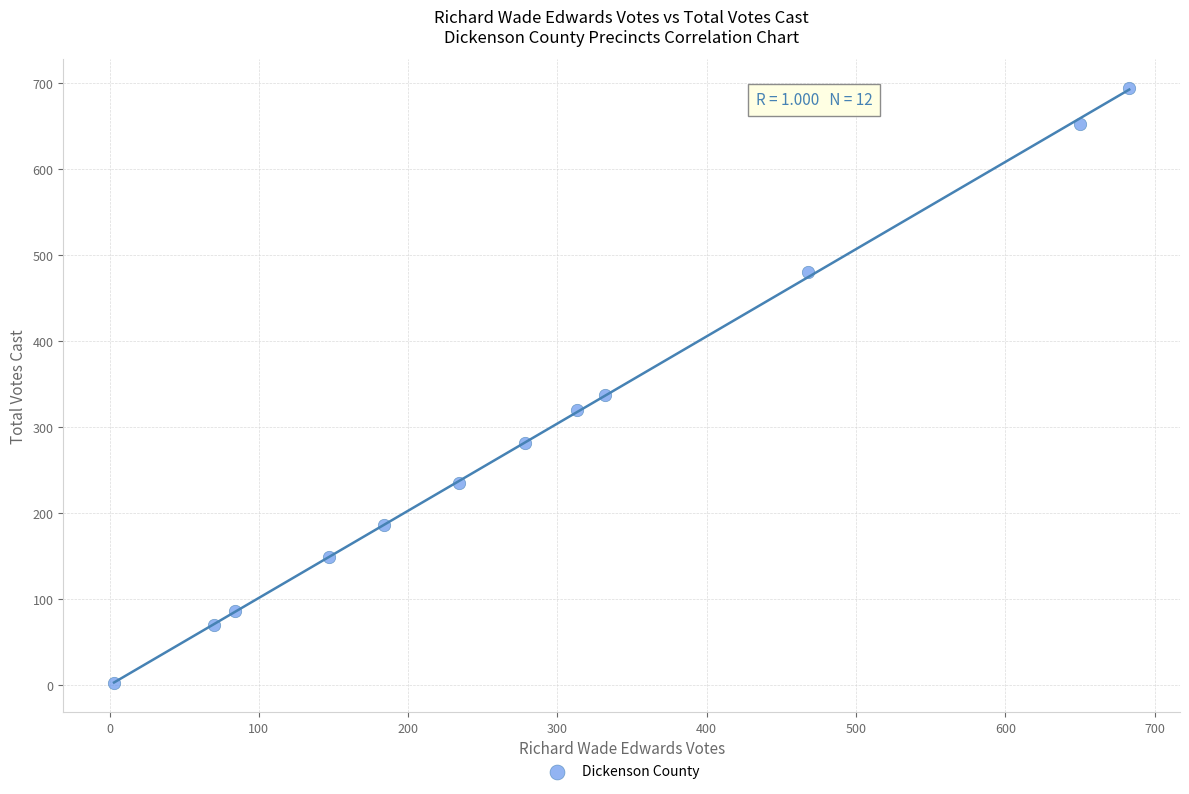

What Y value in the scatter plot is closest to 348?

338